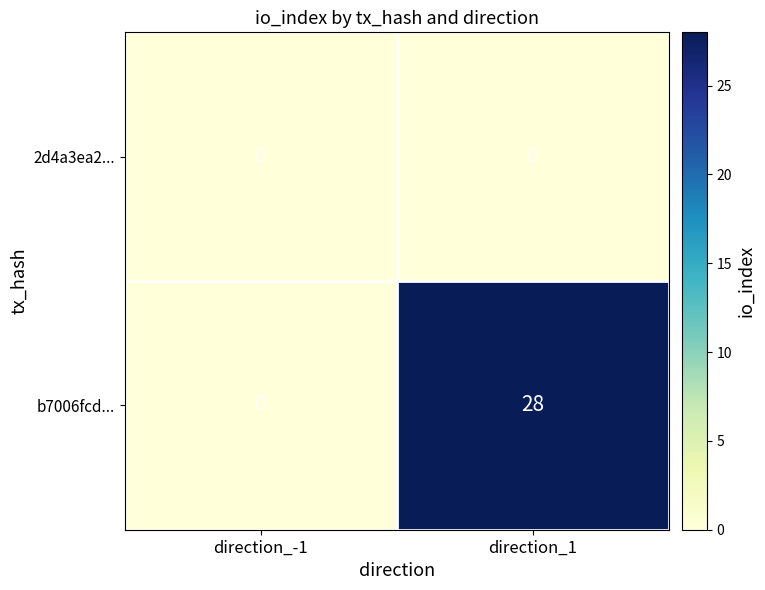

Rank the series at direction_1 from lowest to highest value.

2d4a3ea2..., b7006fcd...